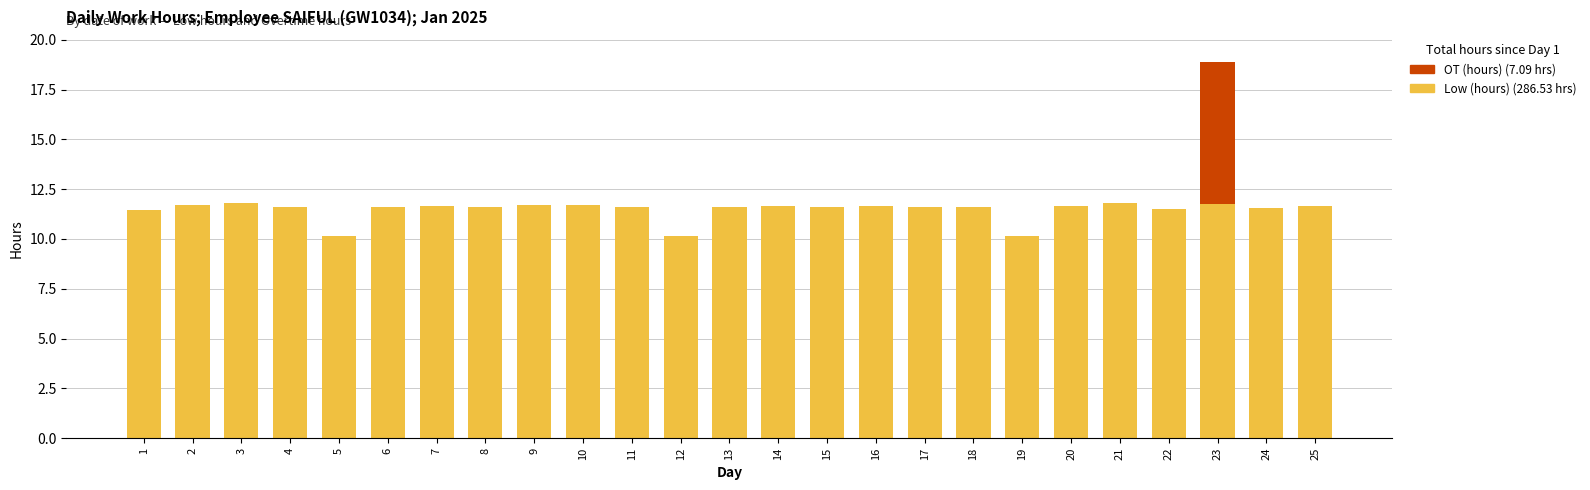

What is the total value across all series at 18?

11.6